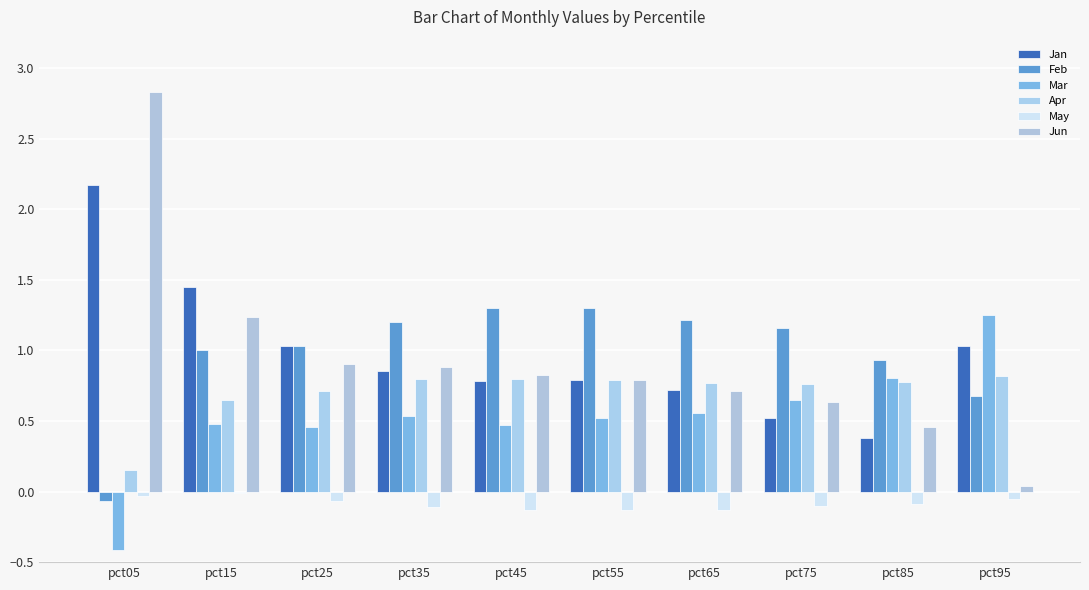

What is the value of the Apr bar at the 7th from the left?

0.8